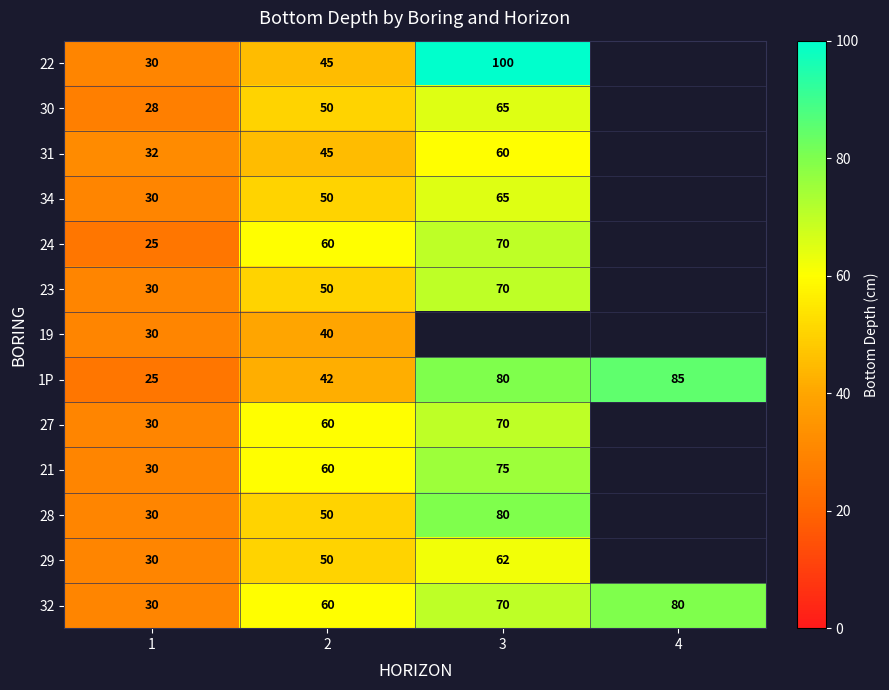

How many positive values does the 30 series have?

3